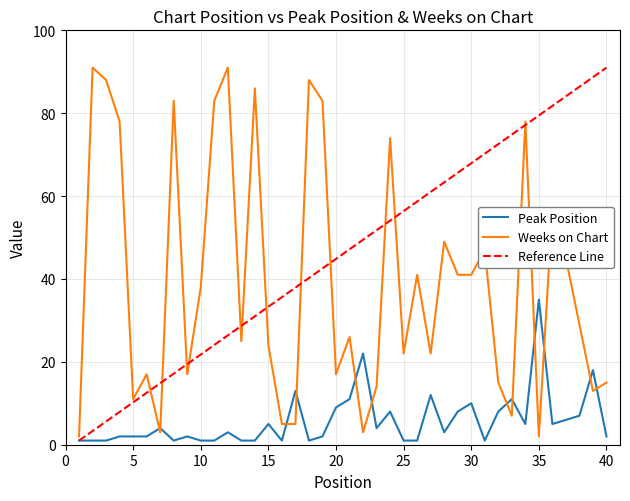

Which series has the largest total across all categories?

Weeks on Chart